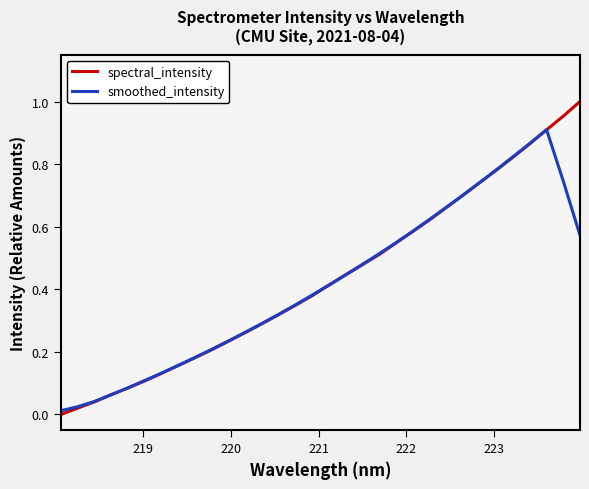

Which series has the widest spread of values?

spectral_intensity